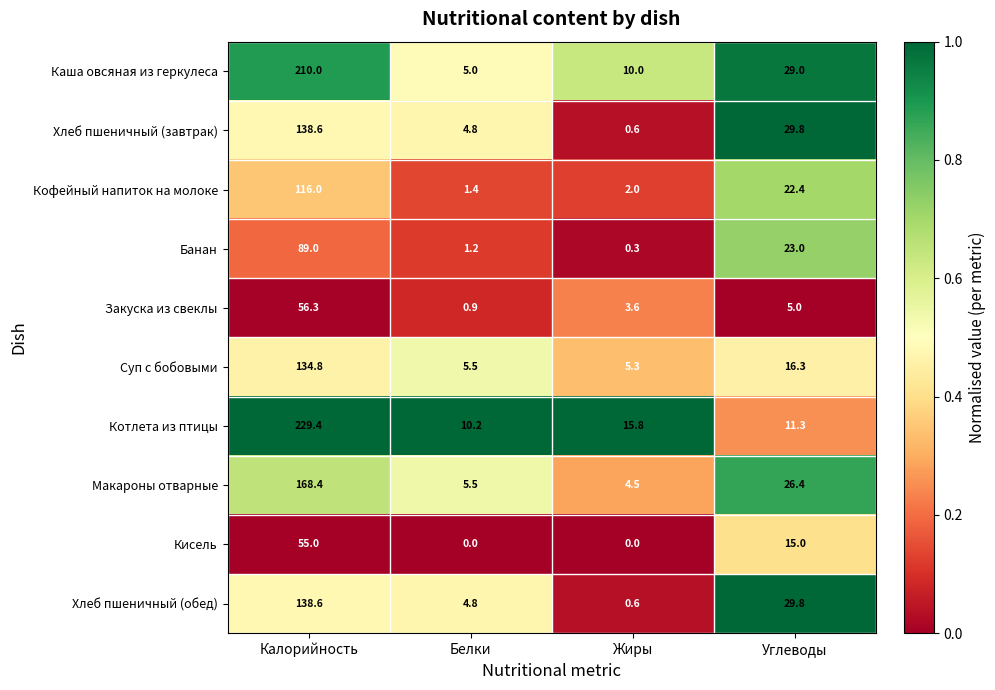

What is the difference between the second highest and minimum values in the Кофейный напиток на молоке series?

21.0